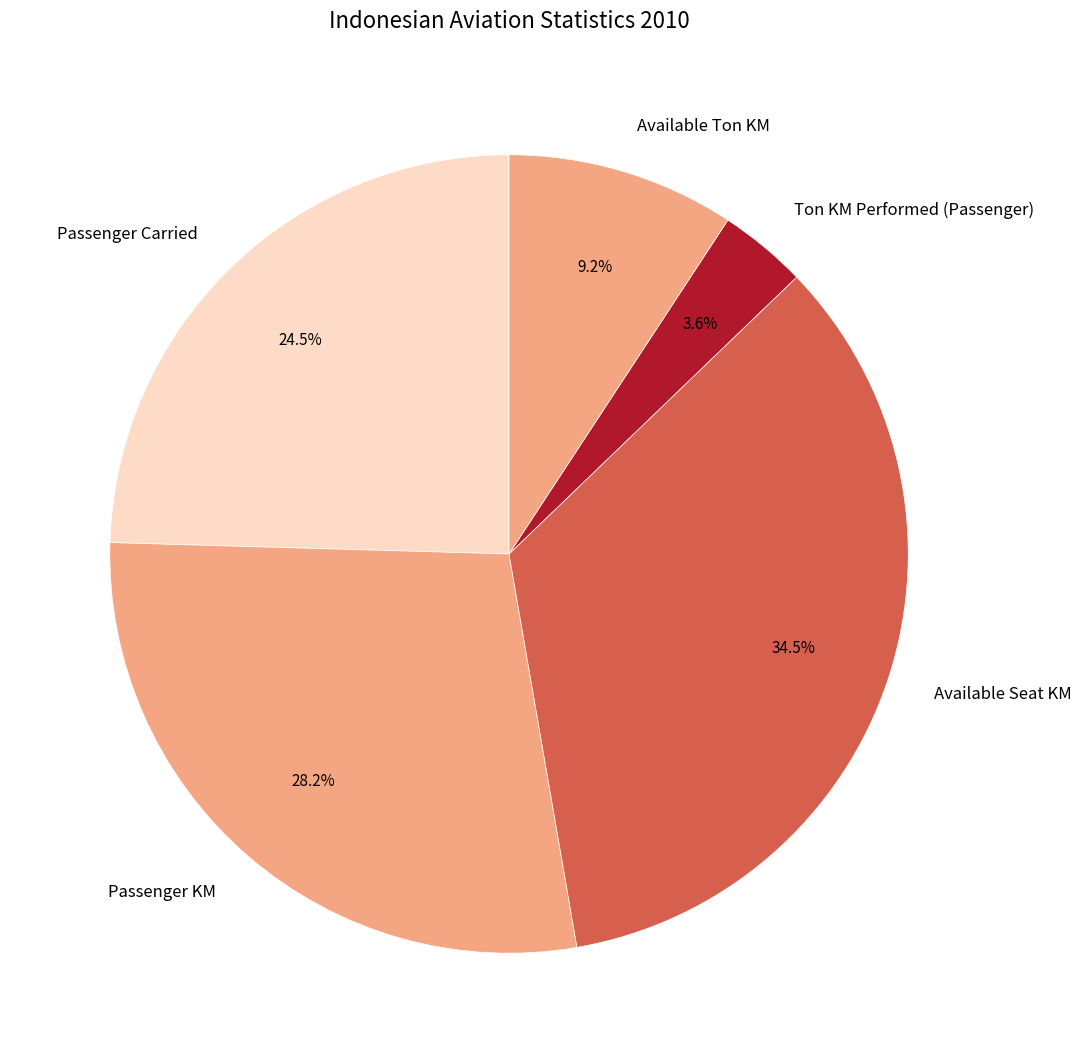

What is the largest slice in the pie chart?

Available Seat KM